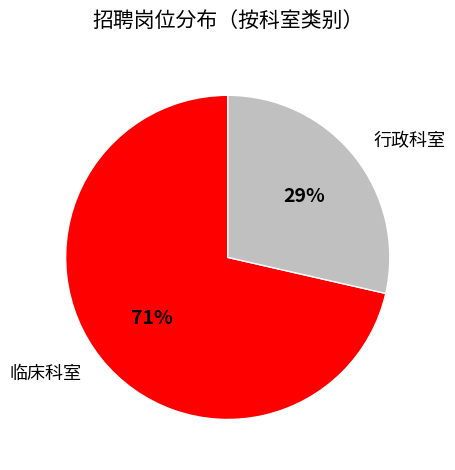

True or false: 行政科室 accounts for 29% of the total.

True